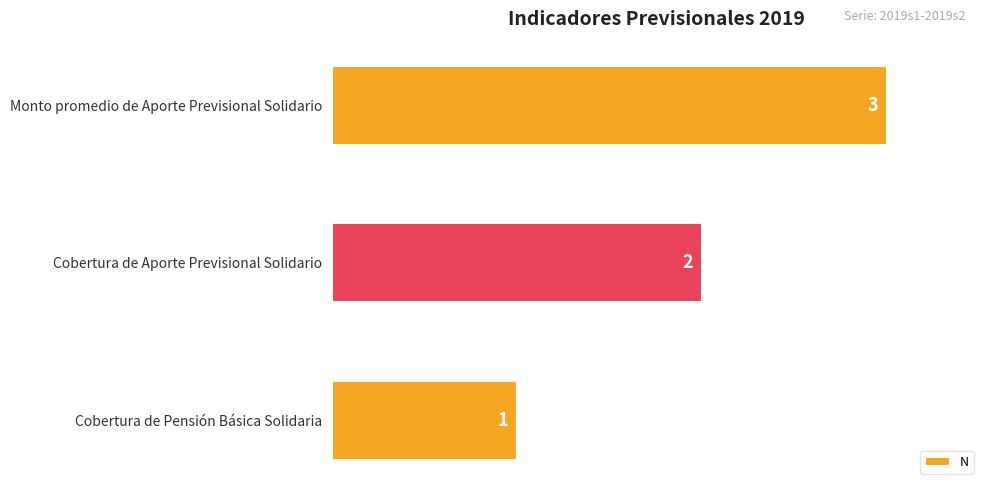

Rank the categories by value from highest to lowest.

Monto promedio de Aporte Previsional Solidario, Cobertura de Aporte Previsional Solidario, Cobertura de Pensión Básica Solidaria